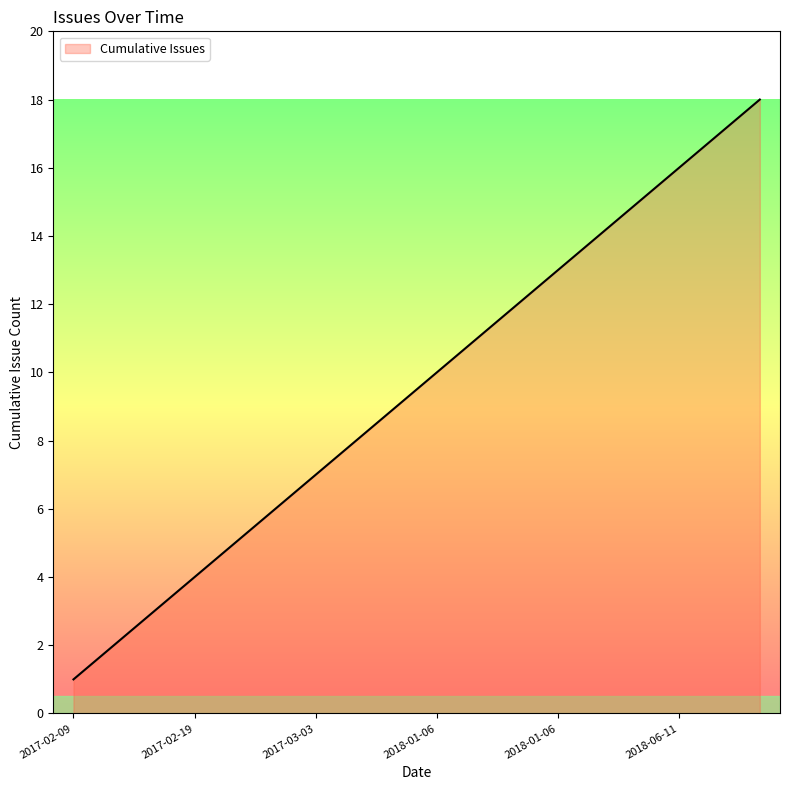

What is the difference between the maximum and minimum values?

17